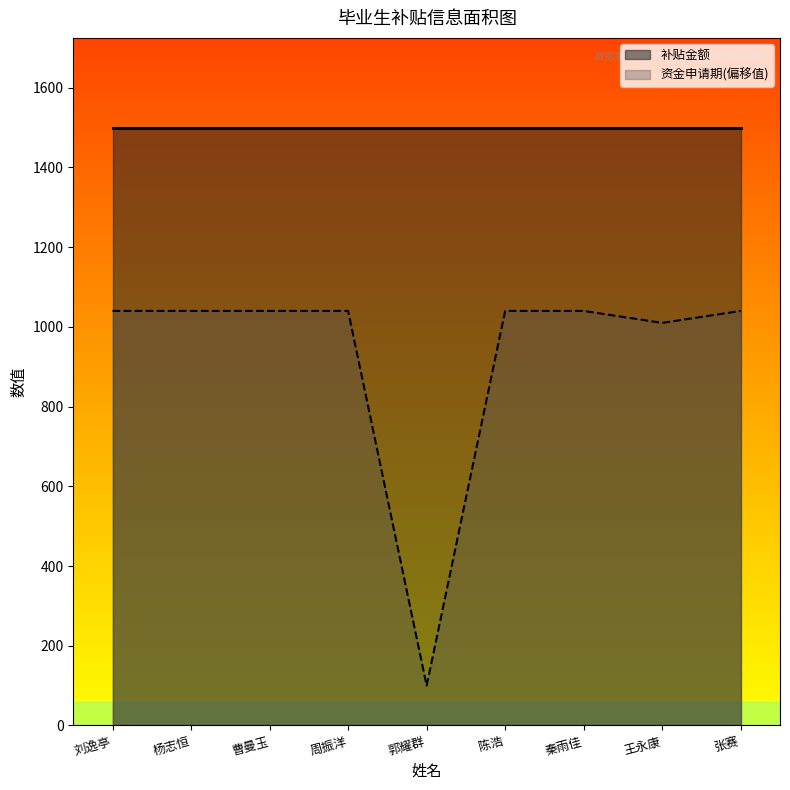

At which label is the value closest to 570?

王永康